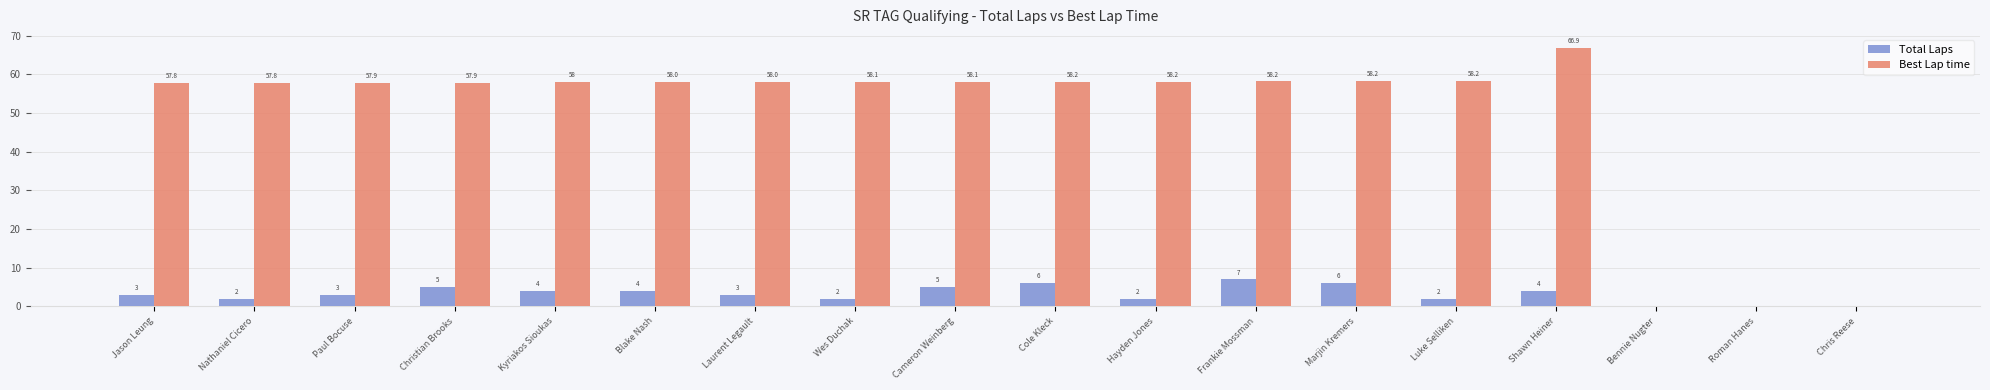

Count the Total Laps values in the range 2 to 5.

12